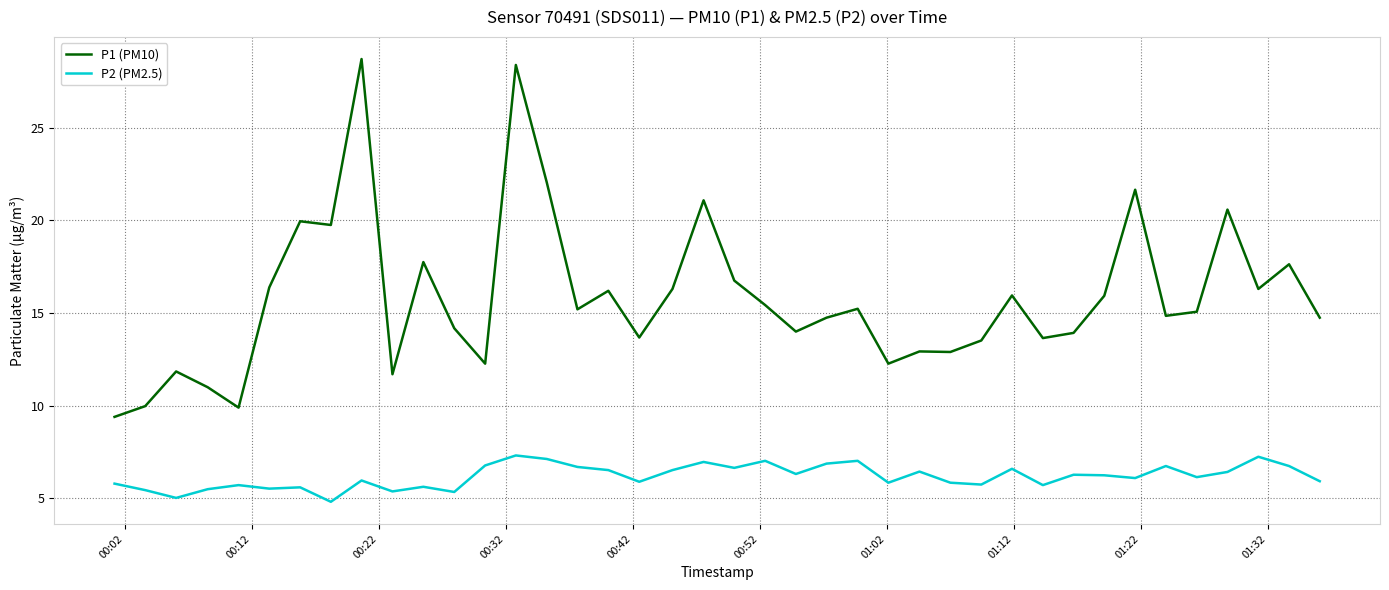

Which series has the largest total across all categories?

P1 (PM10)